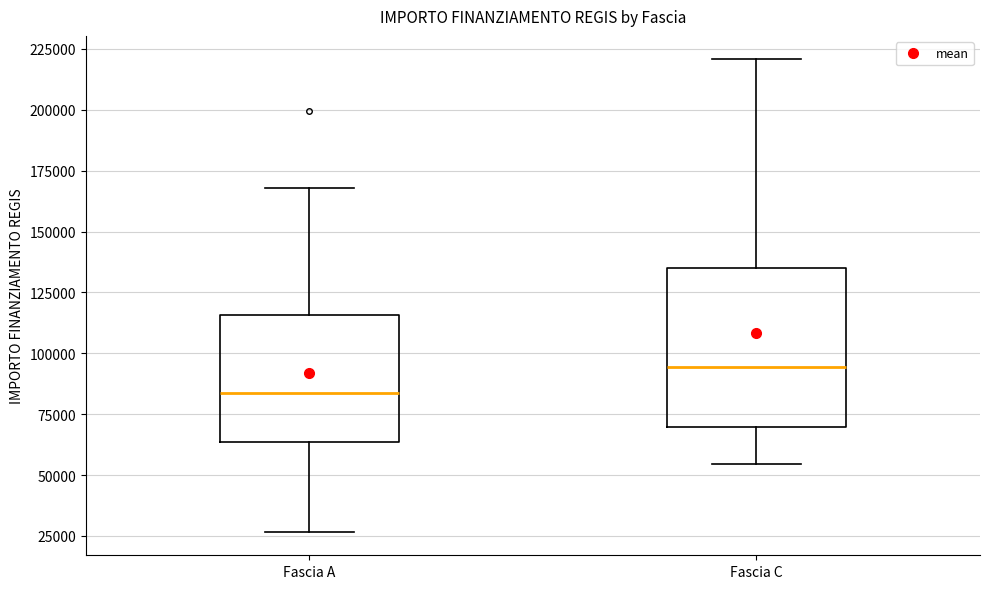

Which box has the lowest median line?

Fascia A